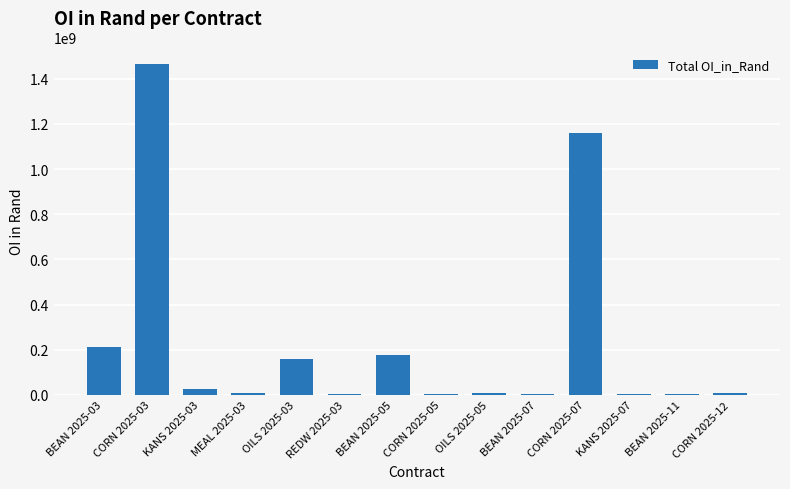

What is the maximum value shown in the chart?

1465358400